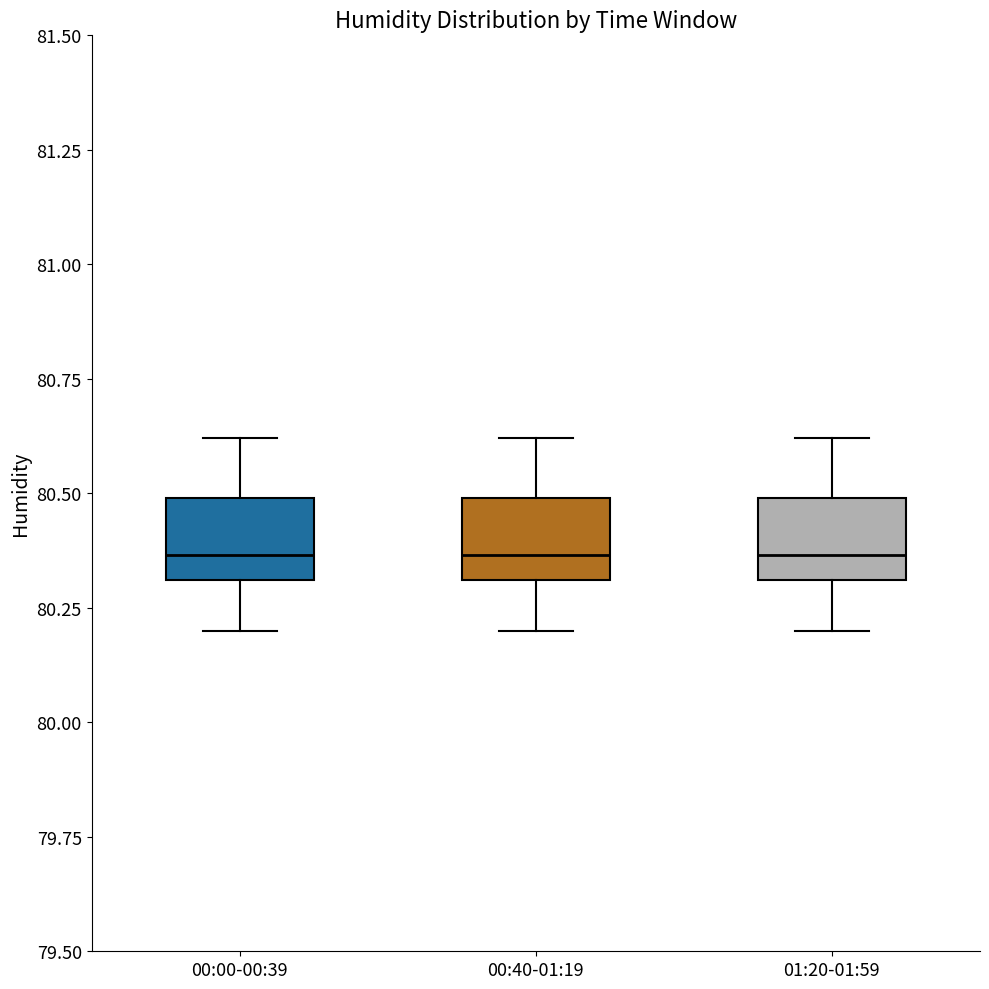

Reading left to right, read every box against the y-axis: the position of its median line, the range the box covers, and the ends of its whiskers. The values are not printed on the chart, so give them approximately, as read against the axis.

00:00-00:39: median 80.35, box 80.30 to 80.50, whiskers 80.20 to 80.60
00:40-01:19: median 80.35, box 80.30 to 80.50, whiskers 80.20 to 80.60
01:20-01:59: median 80.35, box 80.30 to 80.50, whiskers 80.20 to 80.60